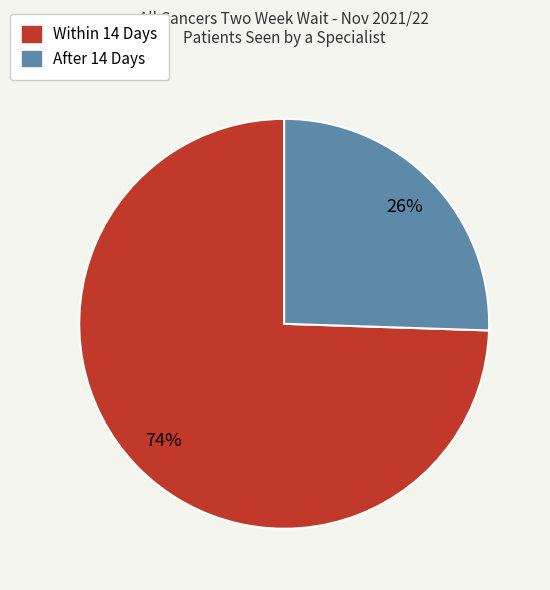

What is the majority slice?

Within 14 Days